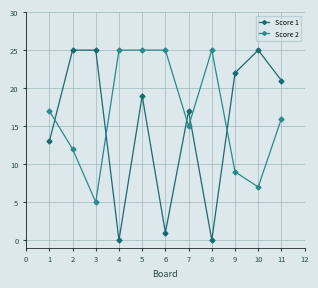

What is the average value of the Score 1 series?

15